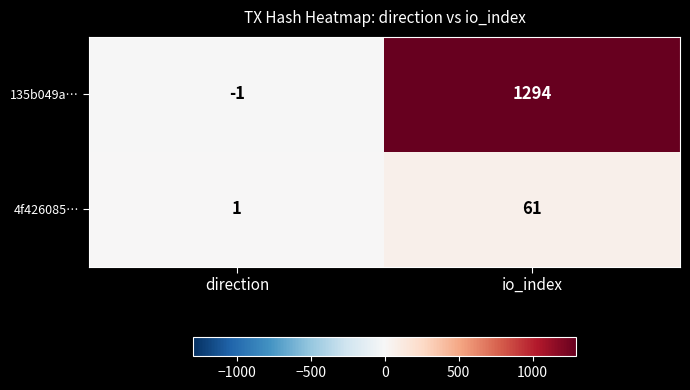

At which category does the chart reach its minimum across all series?

direction